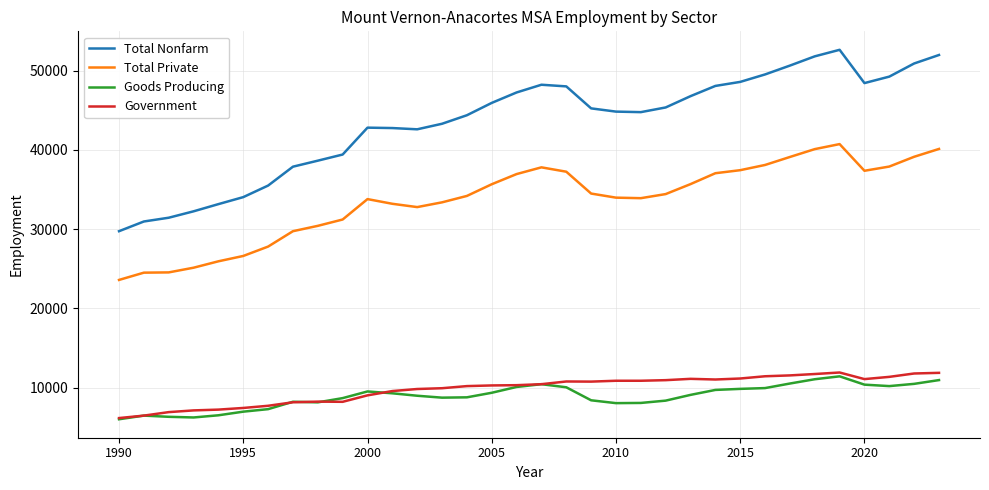

Which series has the largest total across all categories?

Total Nonfarm